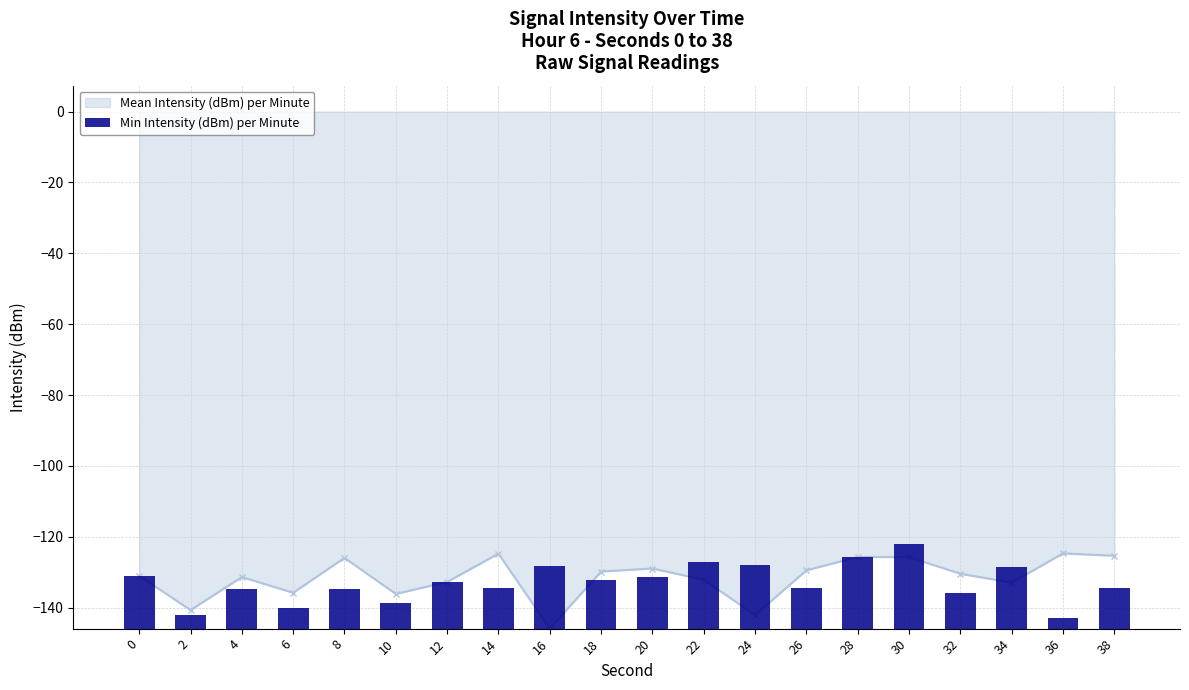

What is the average value?

-131.6